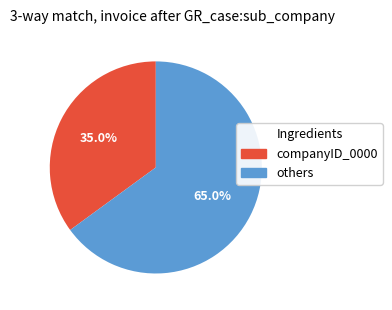

Is there a majority slice in this chart?

Yes